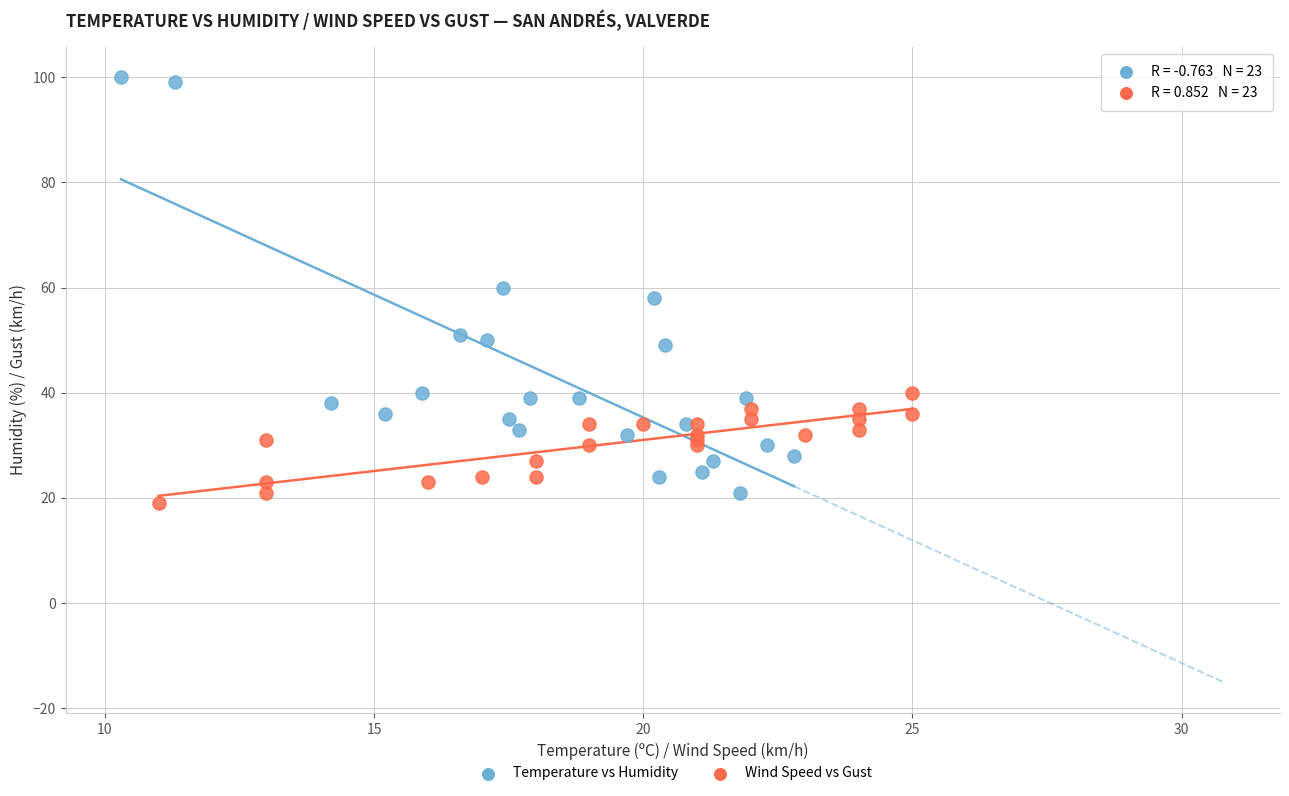

Which series contains the highest Y value?

Temperature vs Humidity